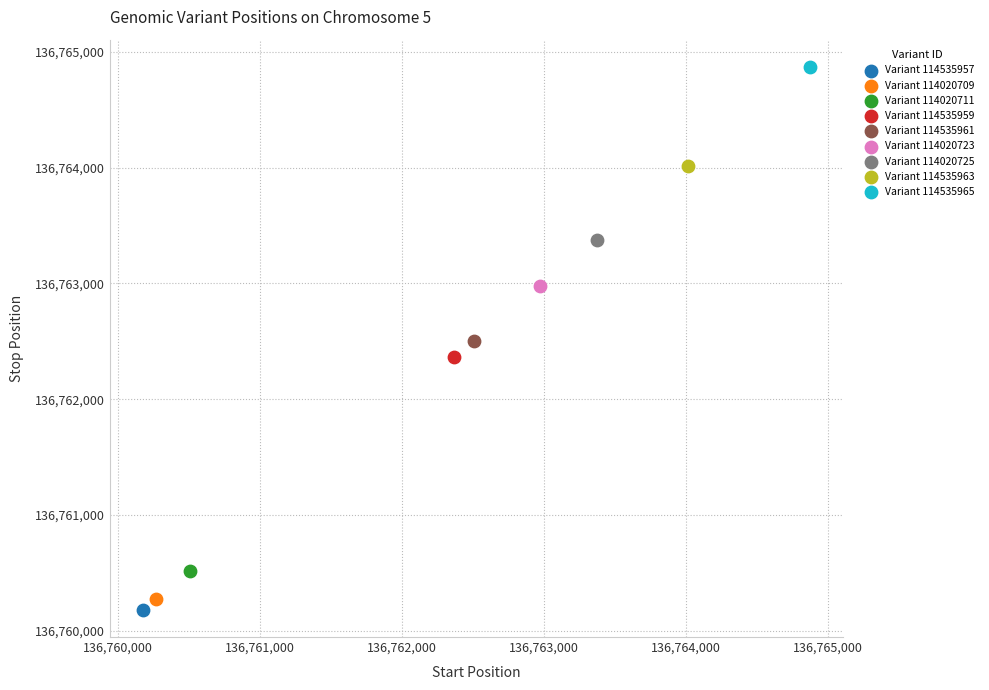

What are all the series names shown in the legend?

Variant 114535957, Variant 114020709, Variant 114020711, Variant 114535959, Variant 114535961, Variant 114020723, Variant 114020725, Variant 114535963, Variant 114535965